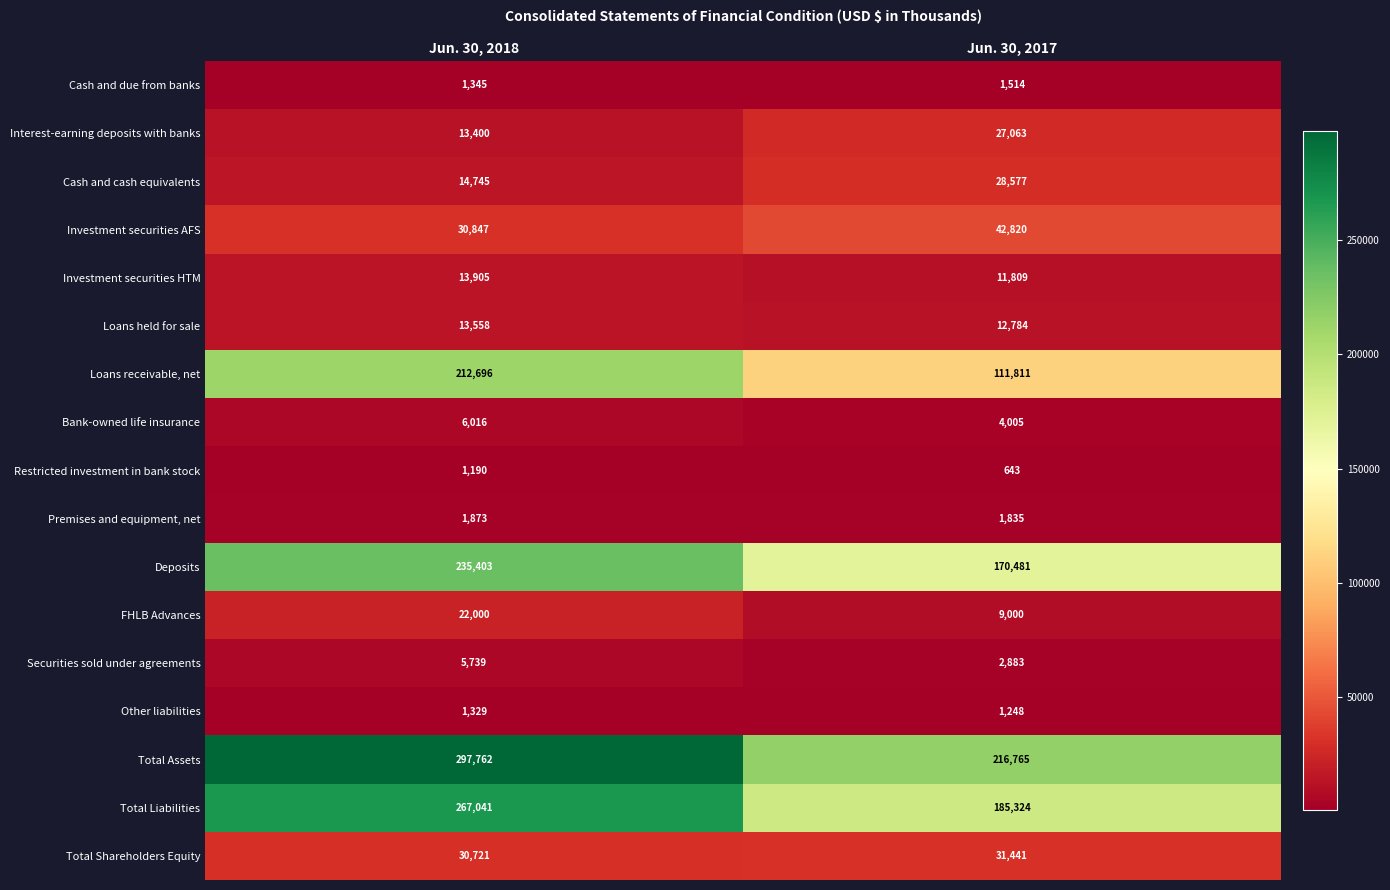

At Jun. 30, 2018, list the series in order from largest to smallest.

Total Assets, Total Liabilities, Deposits, Loans receivable, net, Investment securities AFS, Total Shareholders Equity, FHLB Advances, Cash and cash equivalents, Investment securities HTM, Loans held for sale, Interest-earning deposits with banks, Bank-owned life insurance, Securities sold under agreements, Premises and equipment, net, Cash and due from banks, Other liabilities, Restricted investment in bank stock